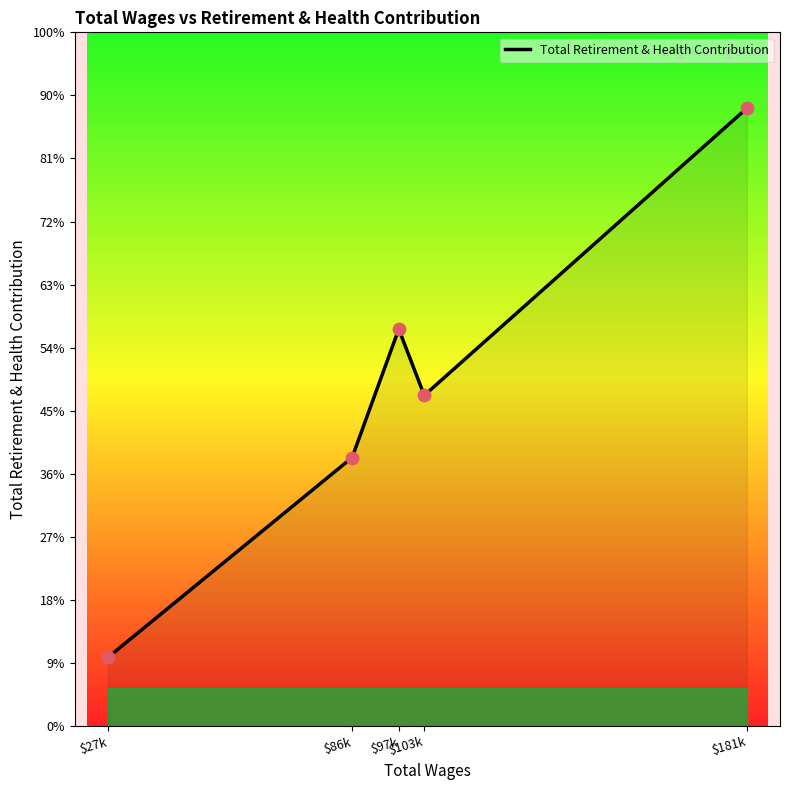

Between $97k and $27k, which is larger?

$97k